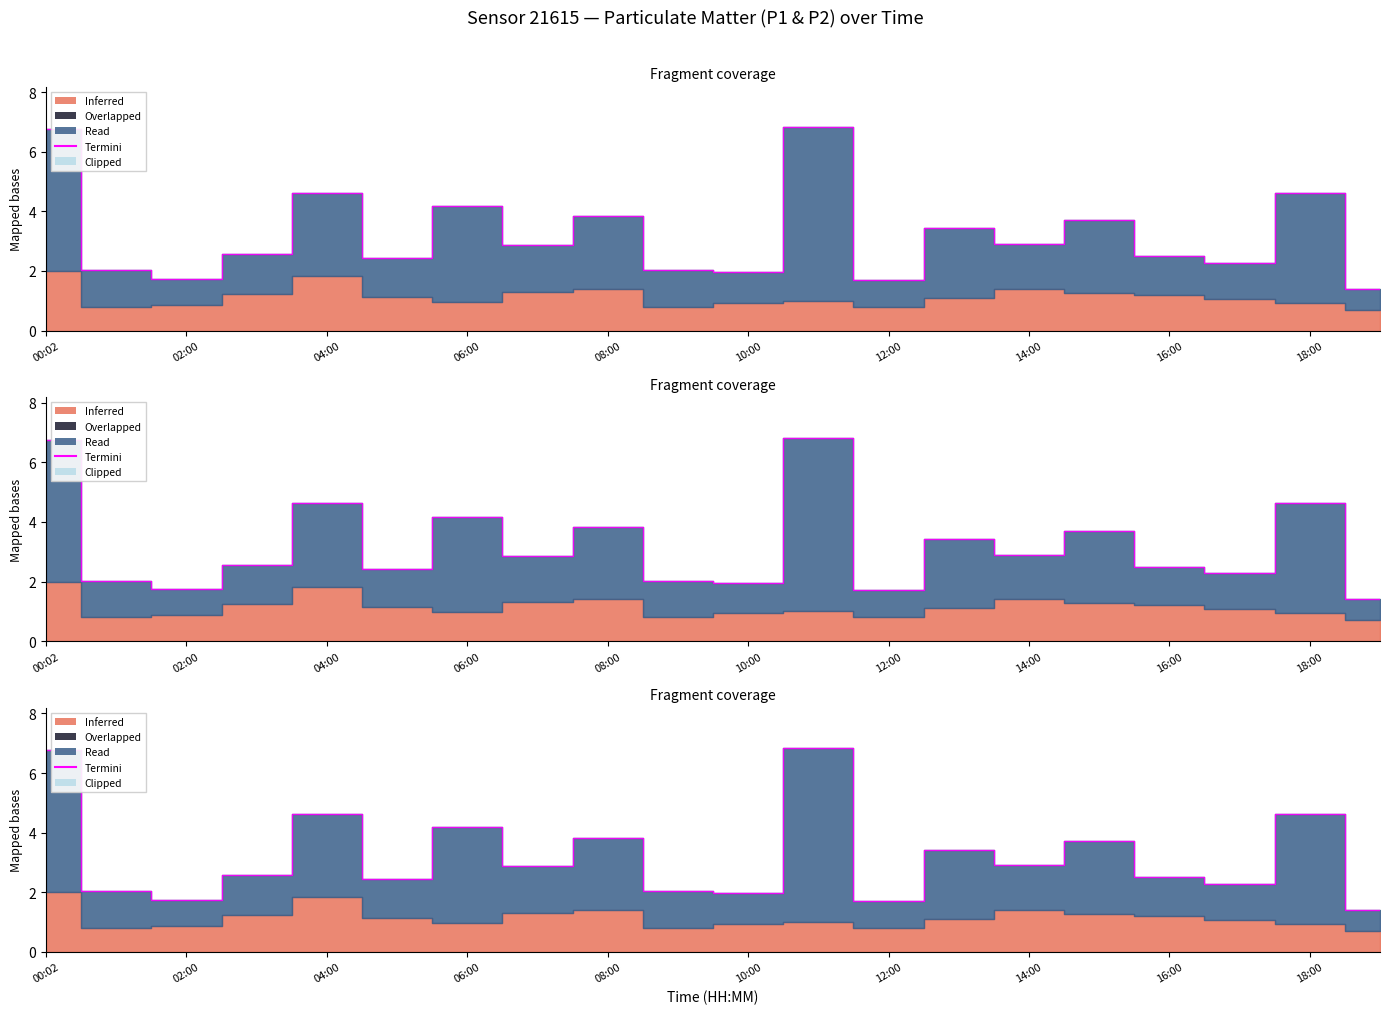

Is it true that the value at 18:00 is 4.6?

True